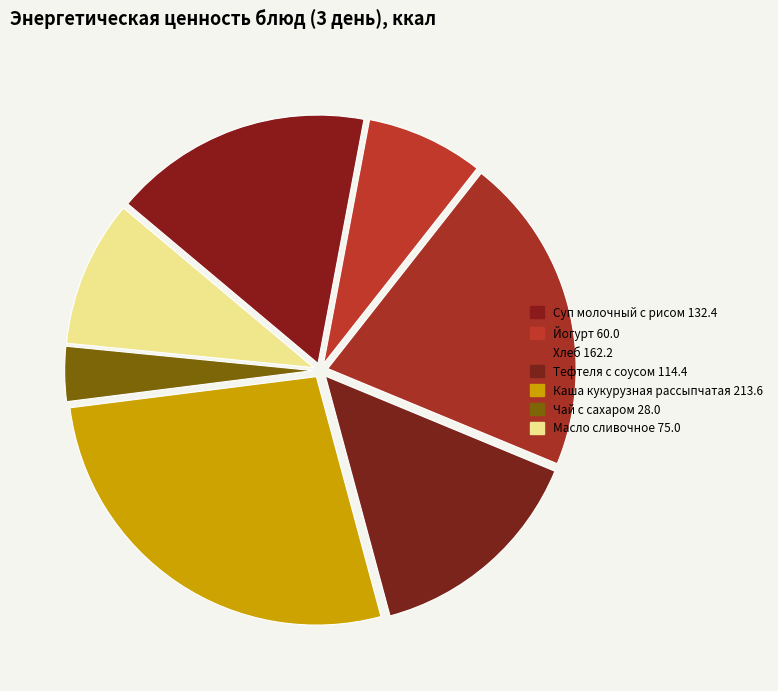

To the nearest percent, what portion does Суп молочный с рисом represent?

17%